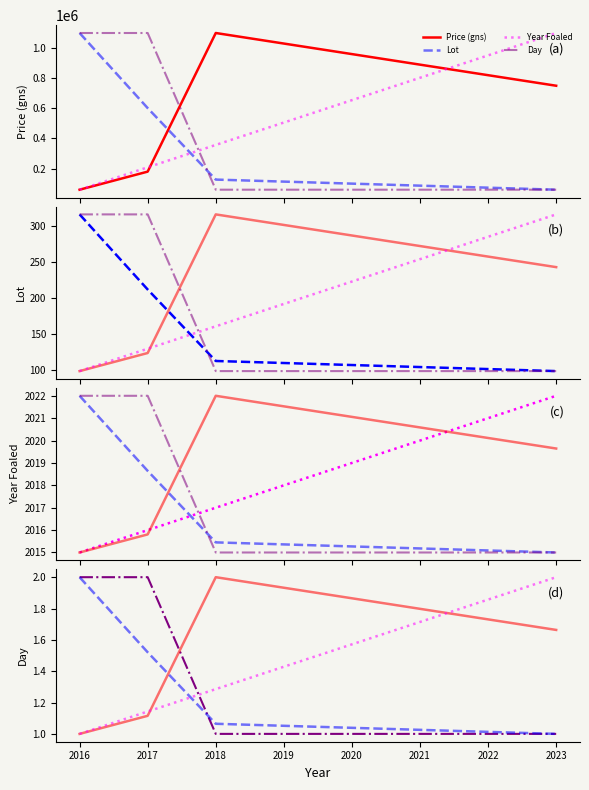

How many lines are shown in the chart?

4